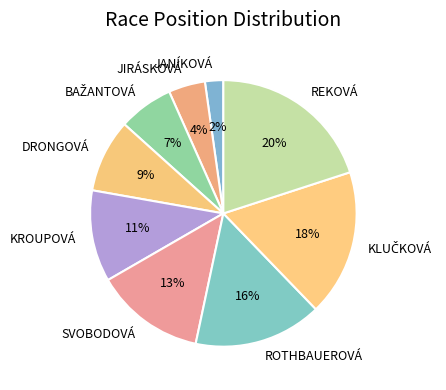

True or false: SVOBODOVÁ accounts for 6% of the total.

False